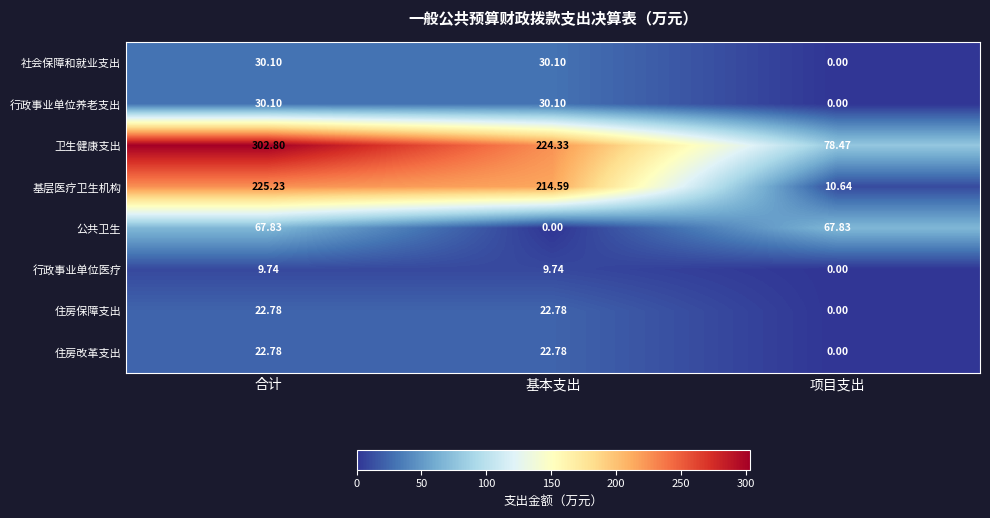

Which series has the widest spread of values?

卫生健康支出